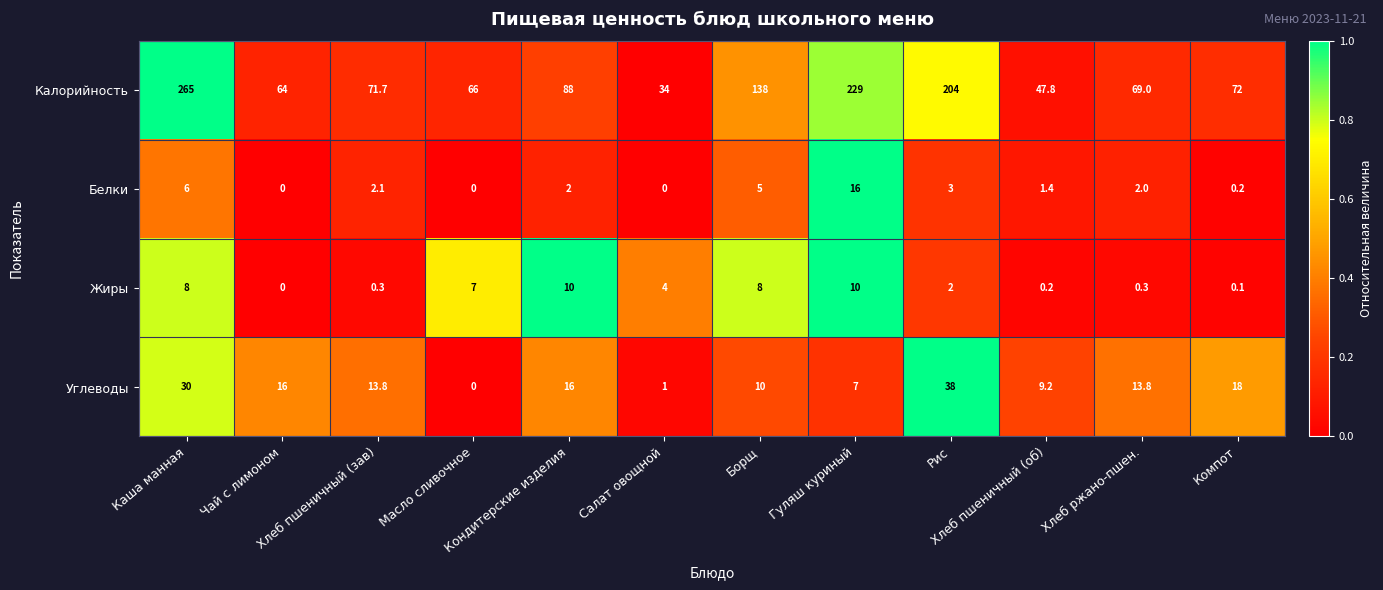

What is the average value of the Калорийность series?

112.4